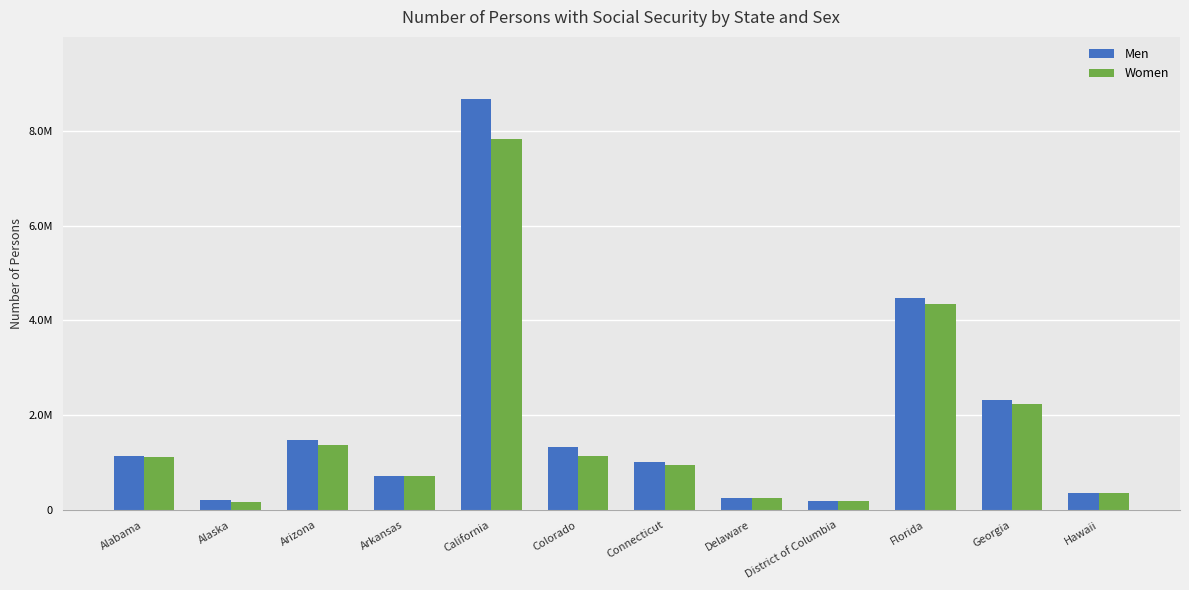

Between District of Columbia and Florida, which series saw the biggest shift?

Men